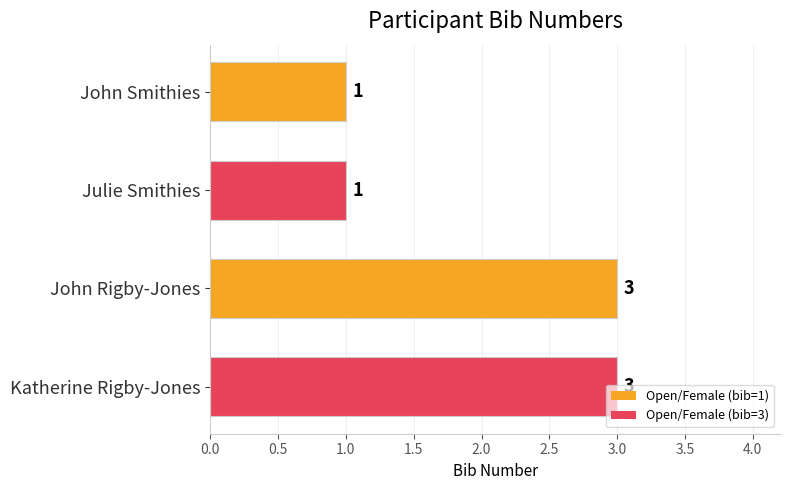

How many bars are there in total?

4